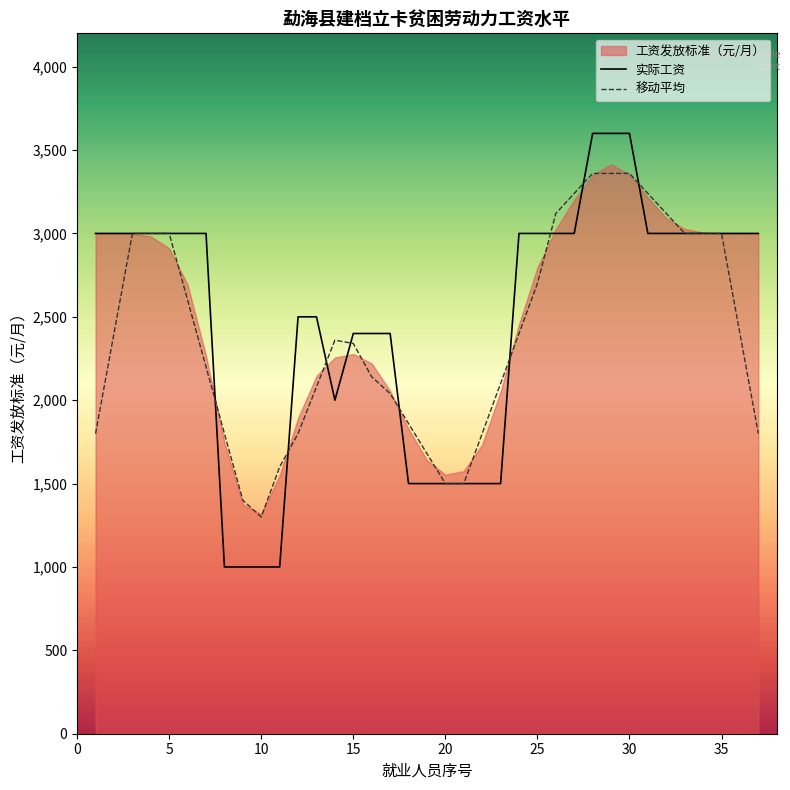

What is the maximum value for 移动平均?

3360